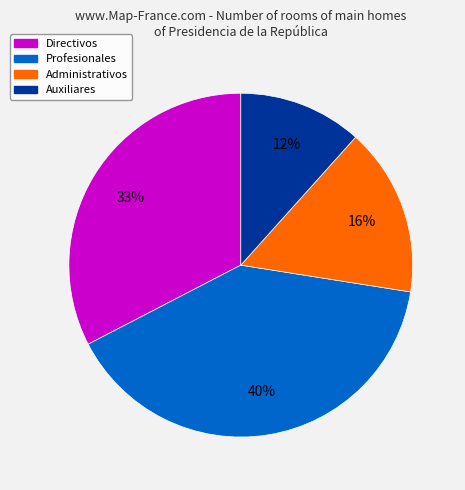

Rank the categories by value from lowest to highest.

Auxiliares, Administrativos, Directivos, Profesionales